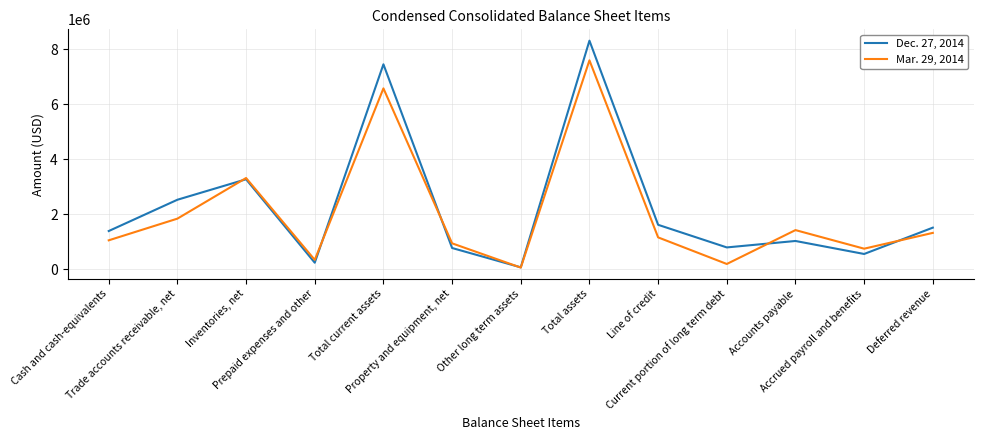

At which category is the sum across all series the highest?

Total assets